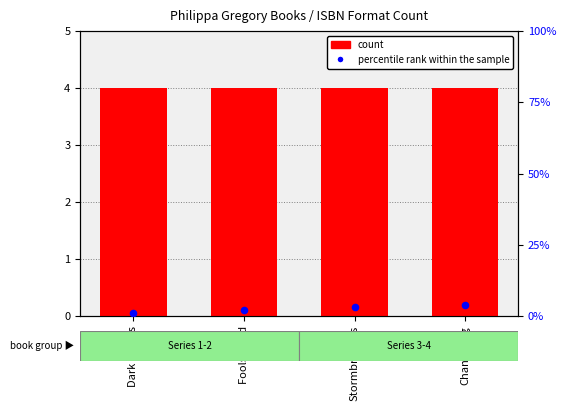

At how many categories does at least one series exceed 2?

4